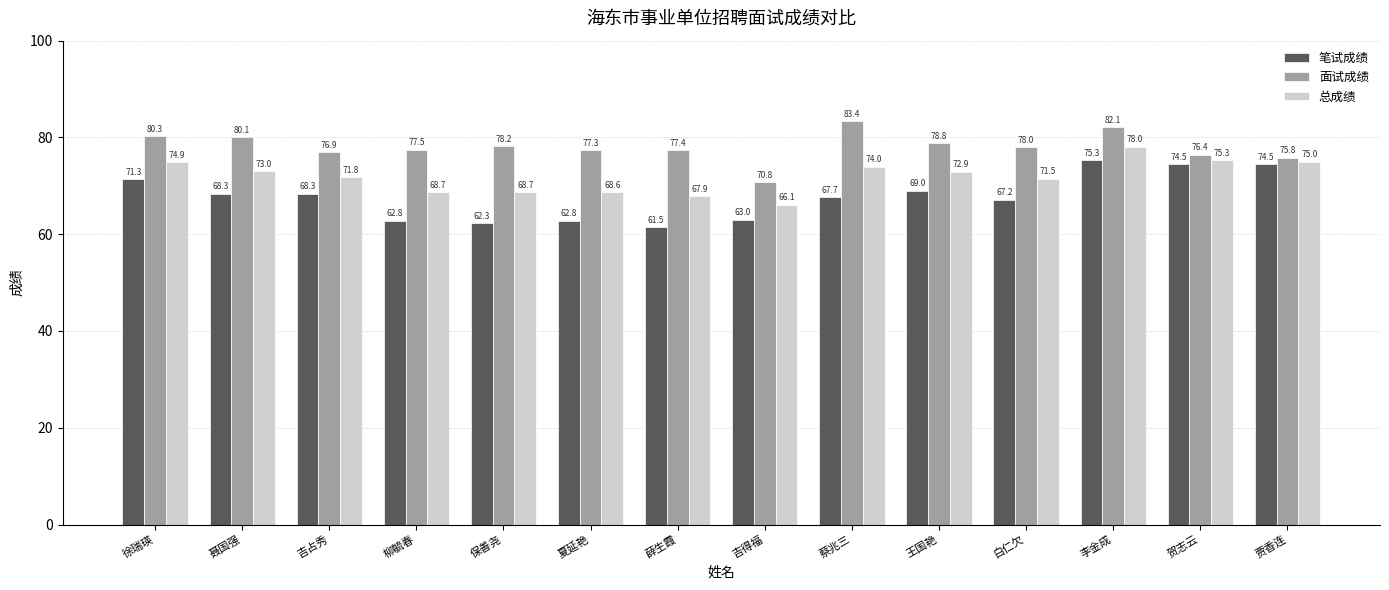

Are the bars horizontal?

No